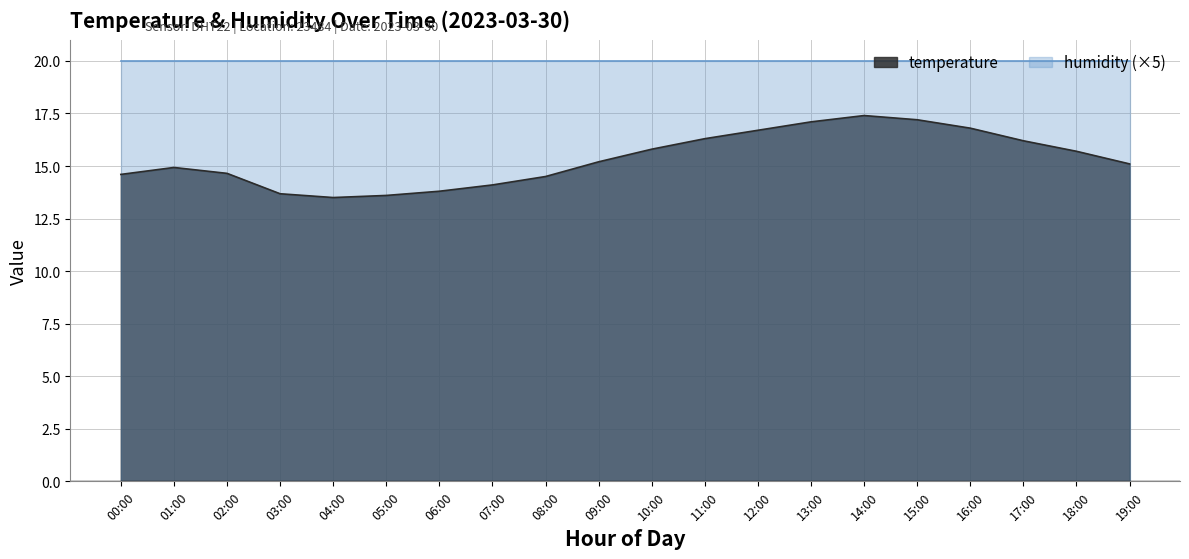

Count the number of data series in this chart.

2